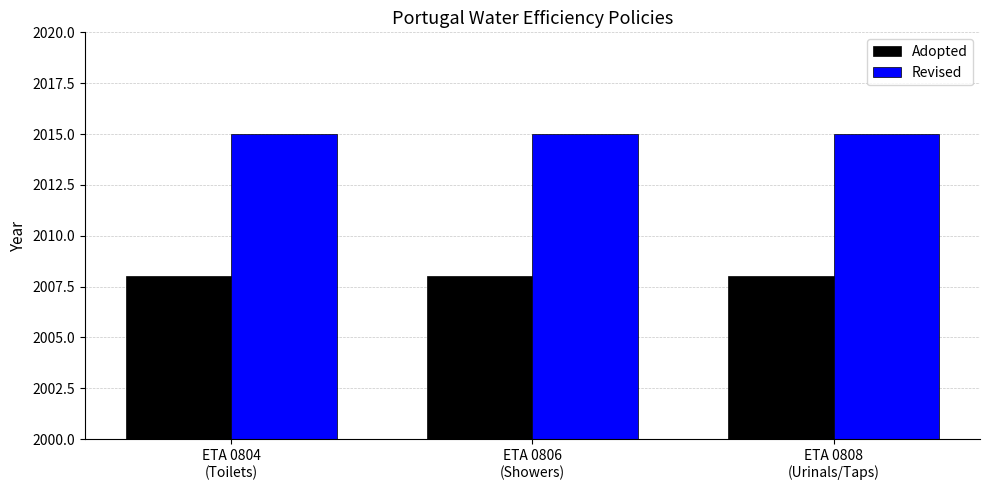

What is the label of the 2nd bar from the right?

ETA 0806
(Showers)